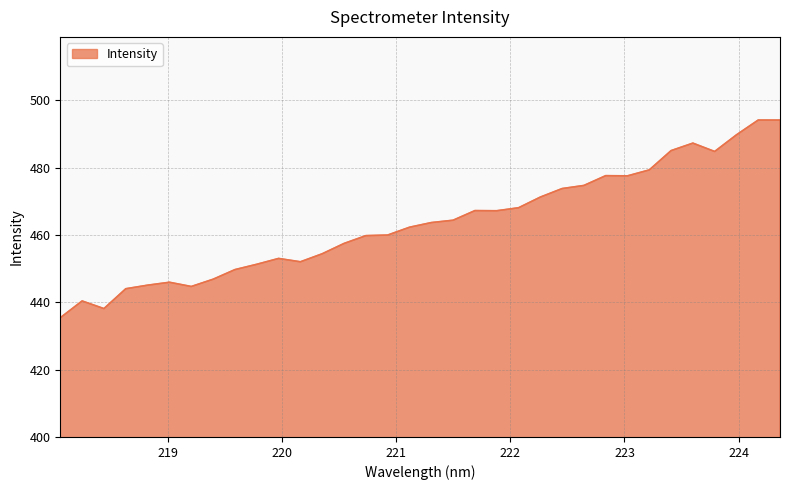

What is the minimum value shown in the chart?

435.4